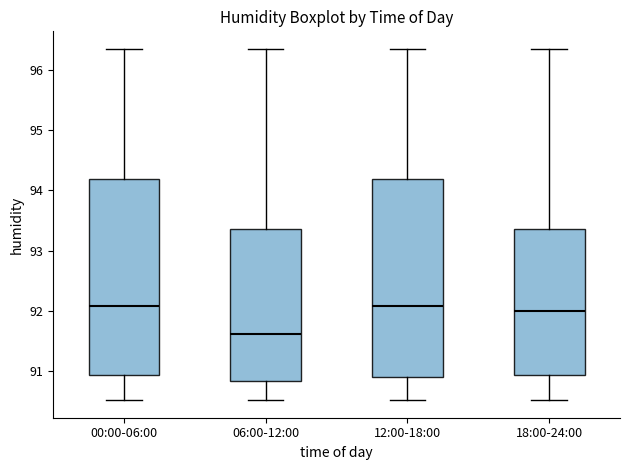

Where does the median line of the box for 06:00-12:00 sit on the y-axis? The values are not printed on the chart, so give them approximately, as read against the axis.

91.6